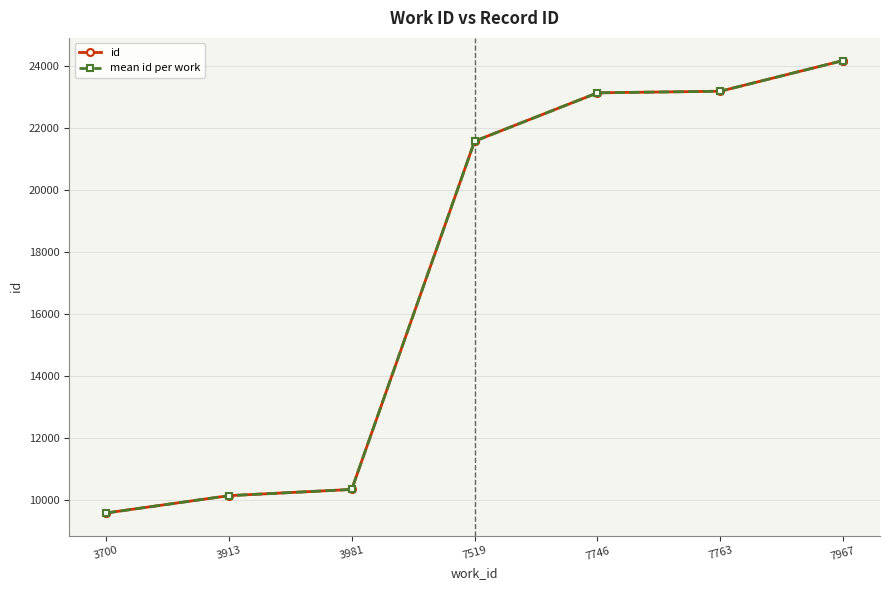

Which has a higher value, 3700 or 3700?

3700